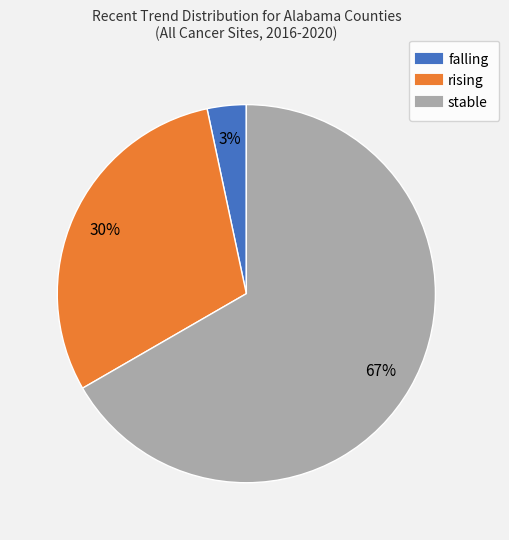

What percentage is the stable slice, to the nearest percent?

67%